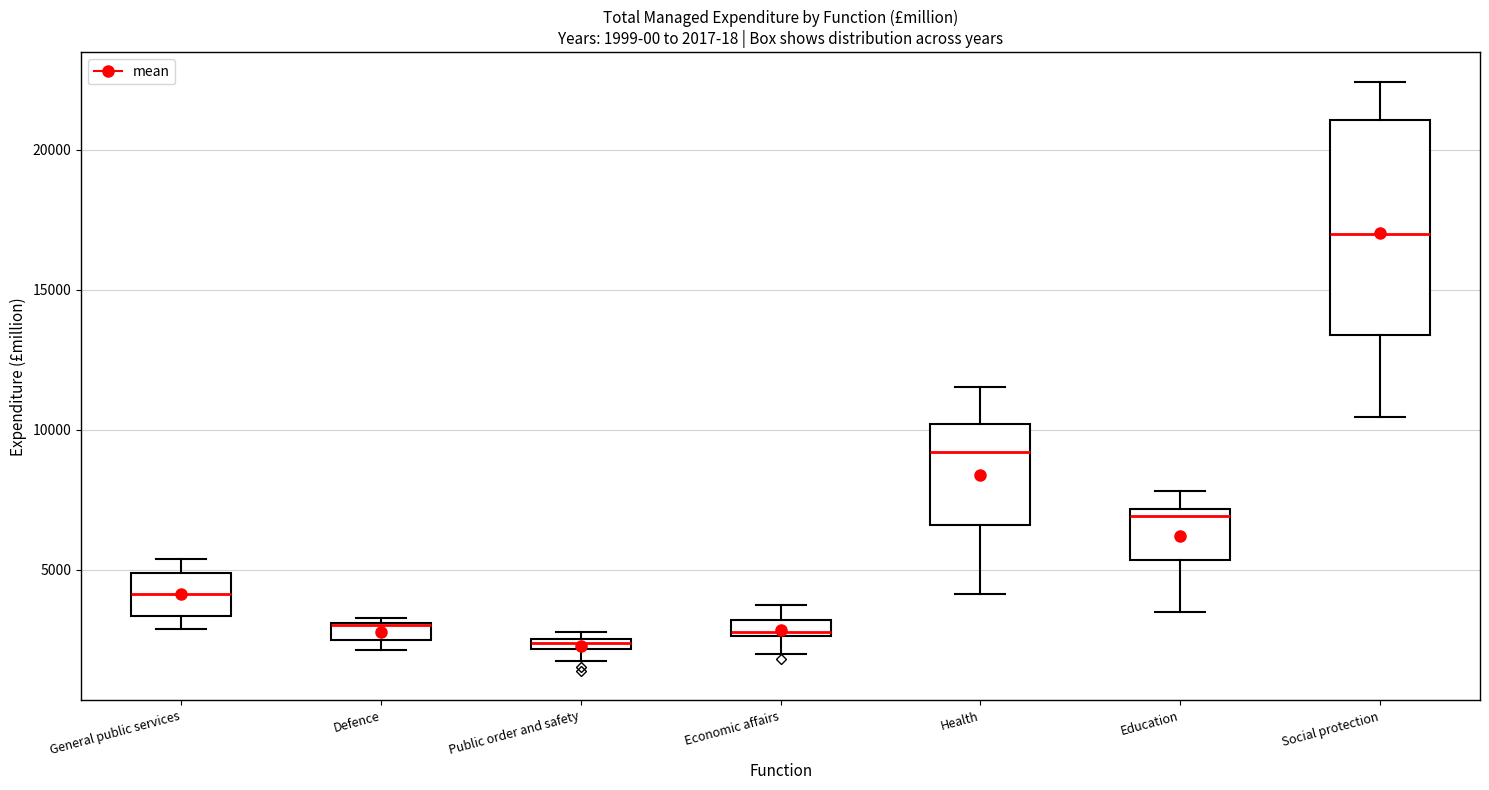

Comparing the boxes themselves (not the whiskers), which one is the tallest?

Social protection